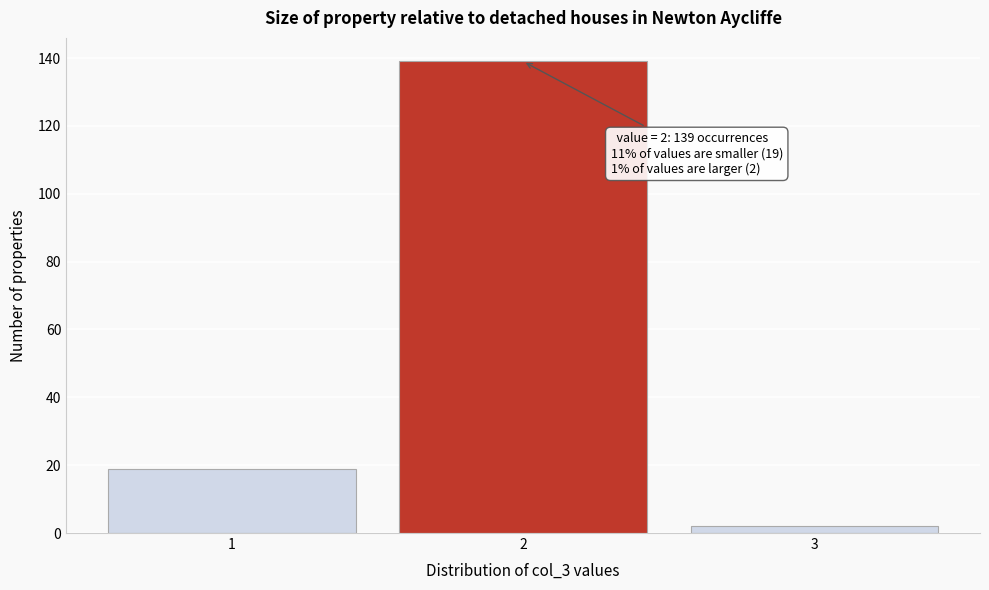

Reading left to right, list all the values displayed in this chart.

19	139	2